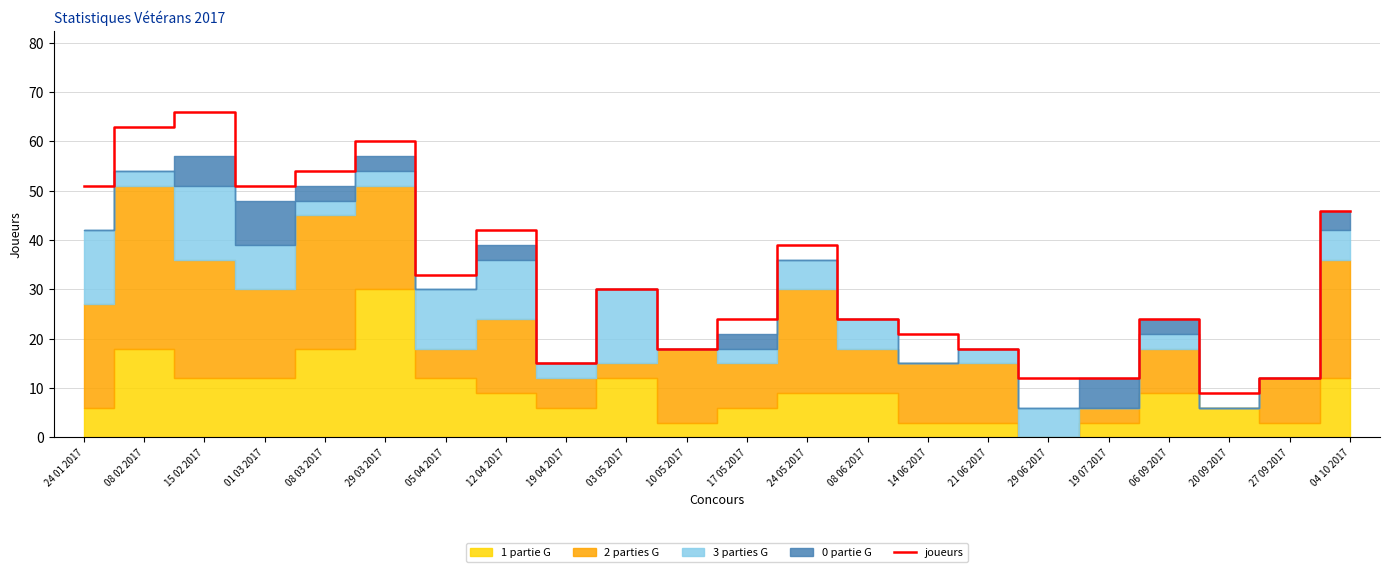

The chart shows a value of 110 at 15 02 2017. True or false?

False